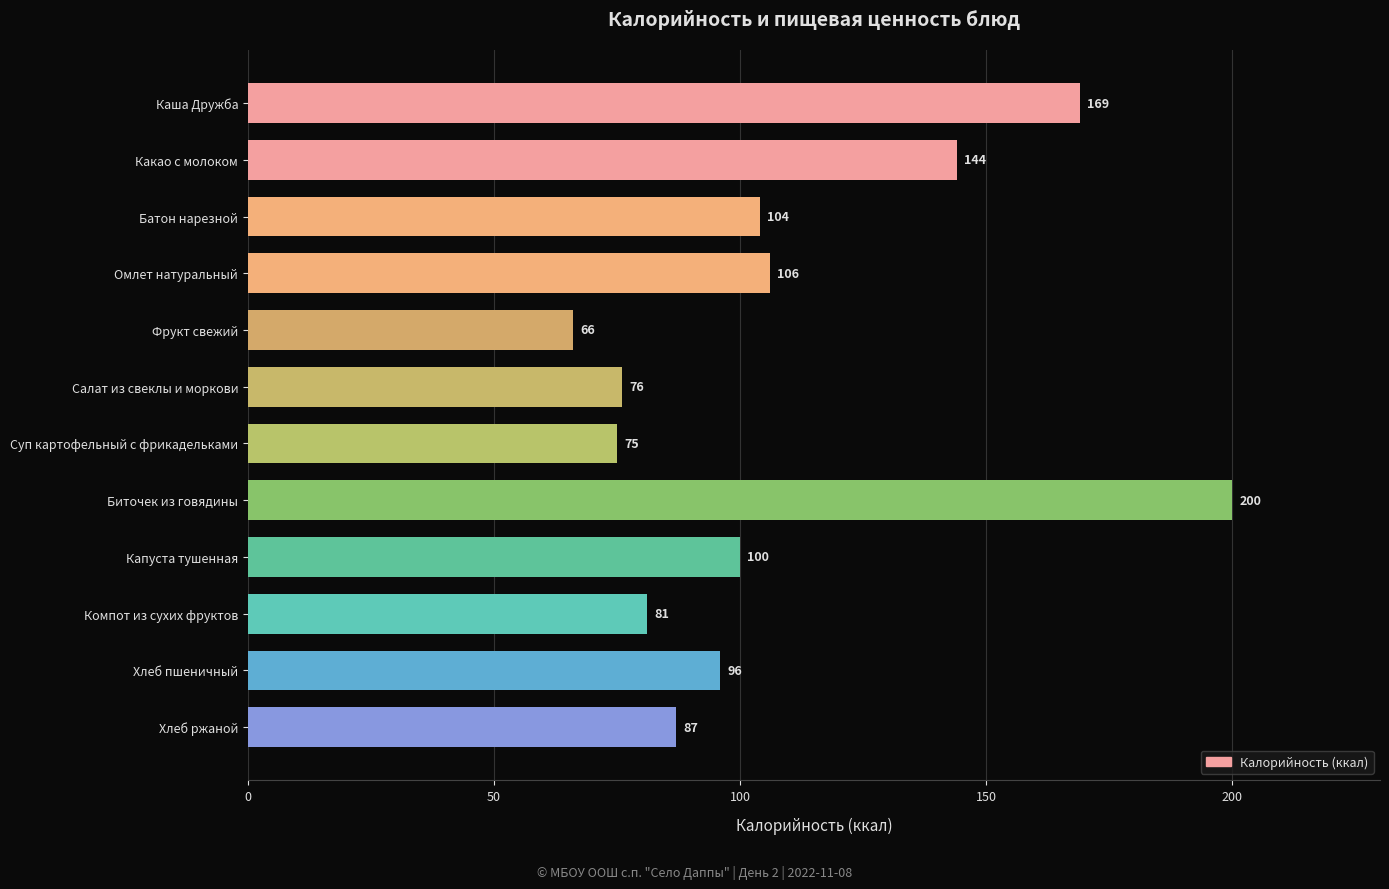

Which has a higher value, Компот из сухих фруктов or Каша Дружба?

Каша Дружба